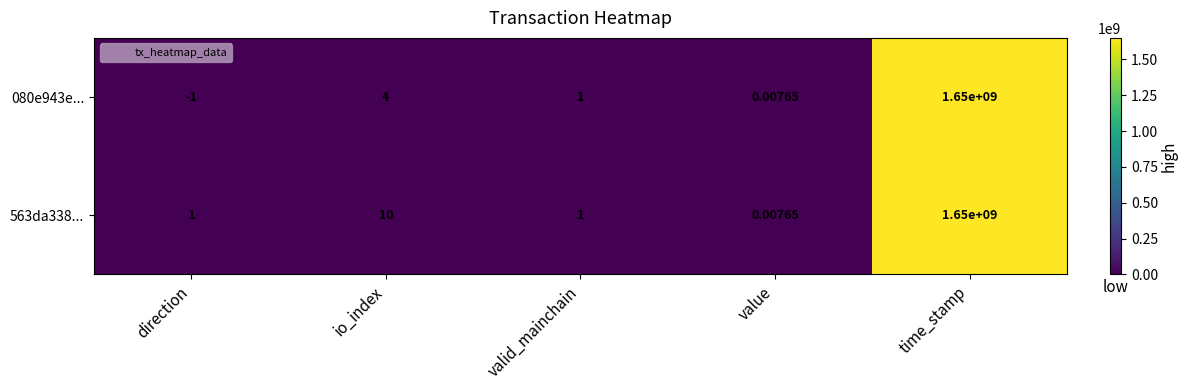

Where is 563da338... nearest to the value 825000000?

io_index